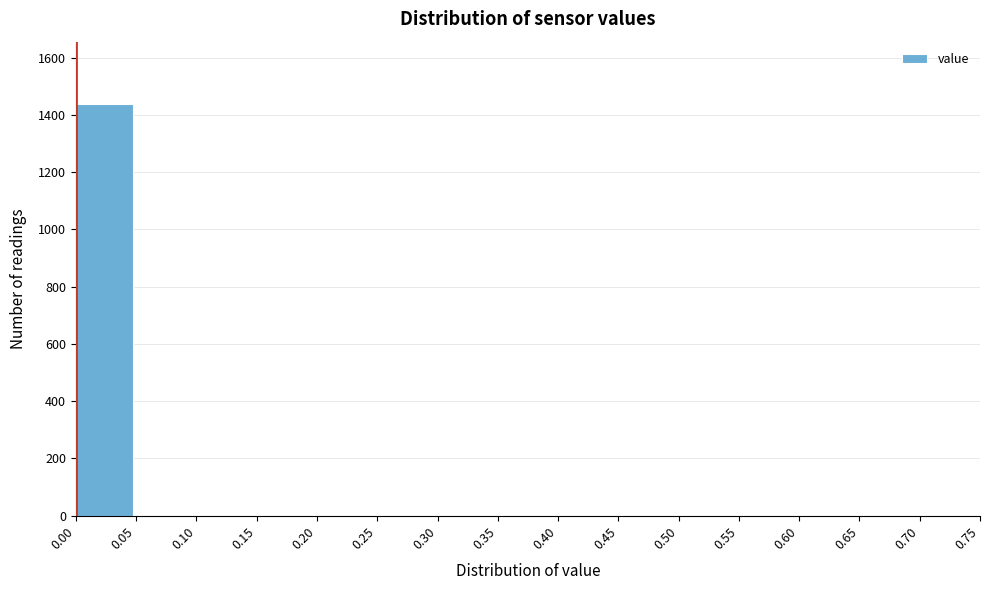

Reading left to right, extract all data points from this chart.

0.00=1440	0.05=0	0.10=0	0.15=0	0.20=0	0.25=0	0.30=0	0.35=0	0.40=0	0.45=0	0.50=0	0.55=0	0.60=0	0.65=0	0.70=0